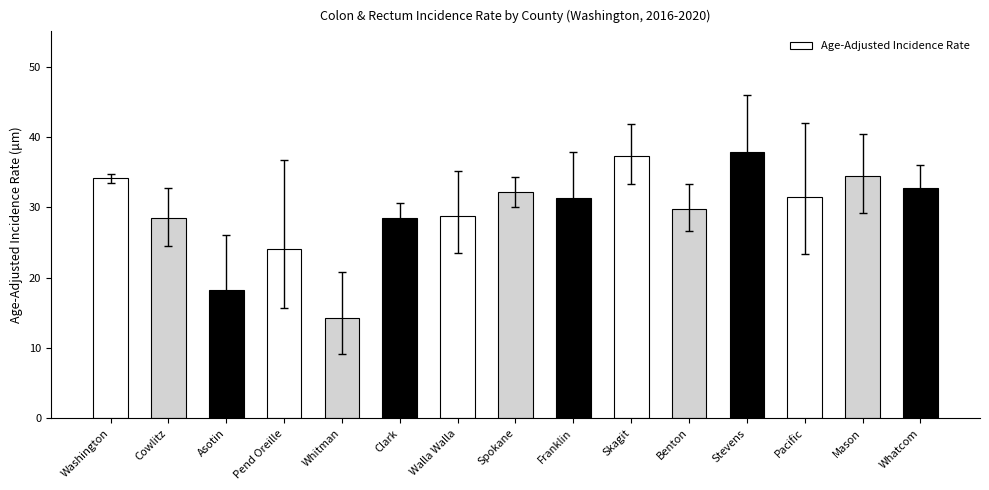

What is the difference between the values at Washington and Skagit?

3.2